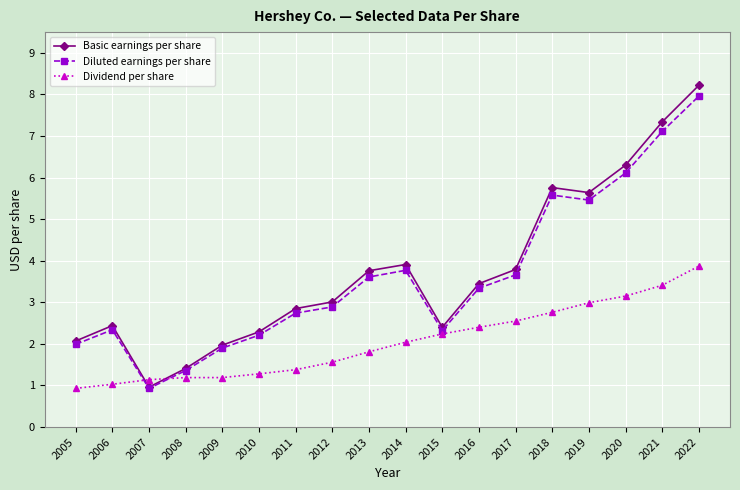

What is the difference between the maximum and second lowest values in the Diluted earnings per share series?

6.6